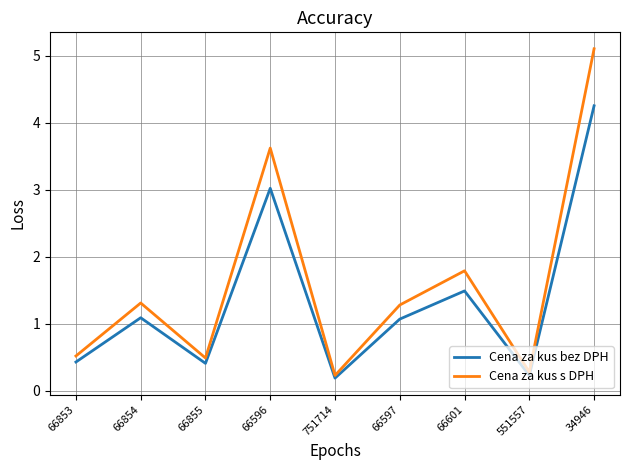

True or false: Cena za kus bez DPH has a value of 4.9 at 66596.

False